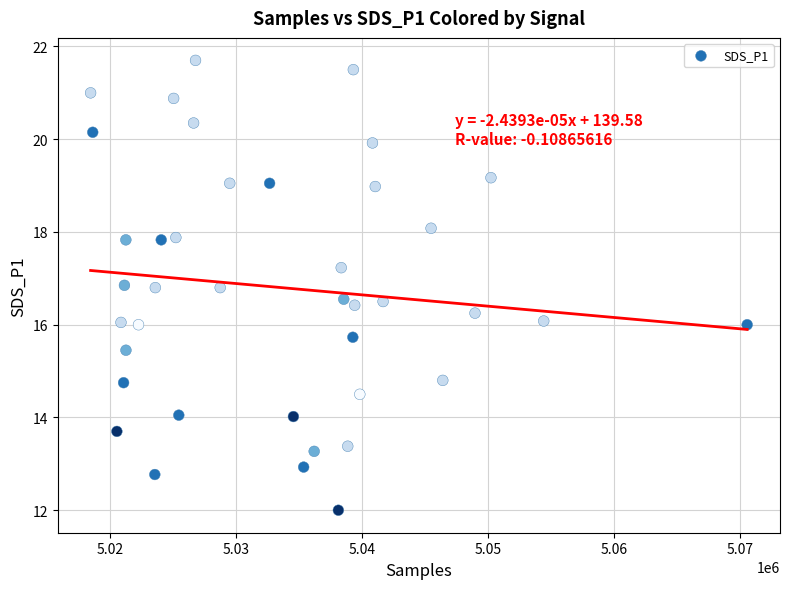

What is the range of X values (max minus min)?

52126.0